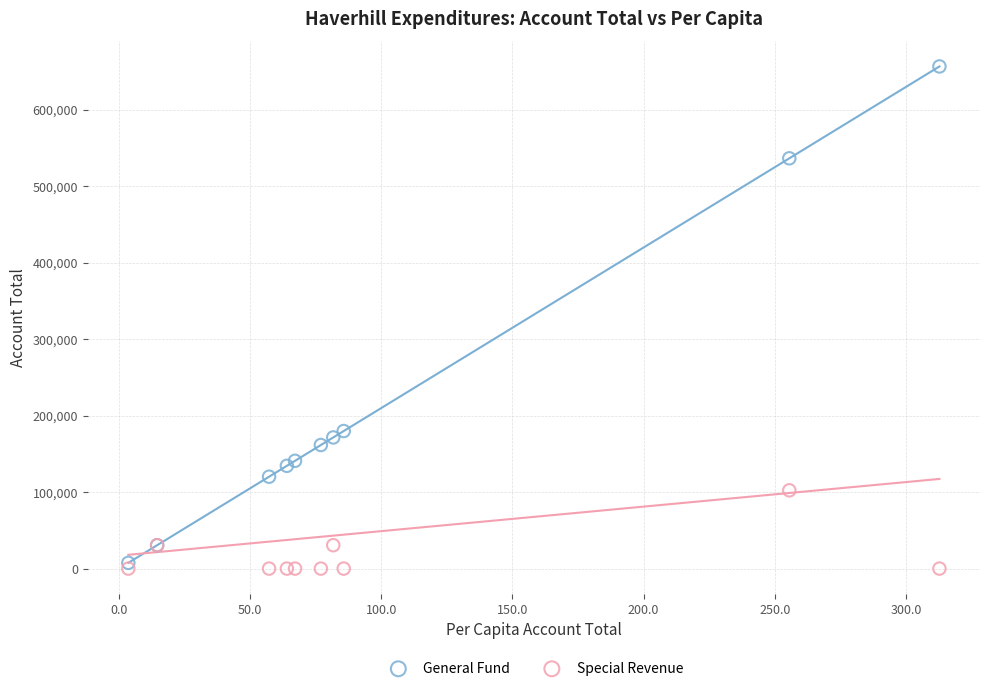

Which series contains the lowest Y value?

Special Revenue